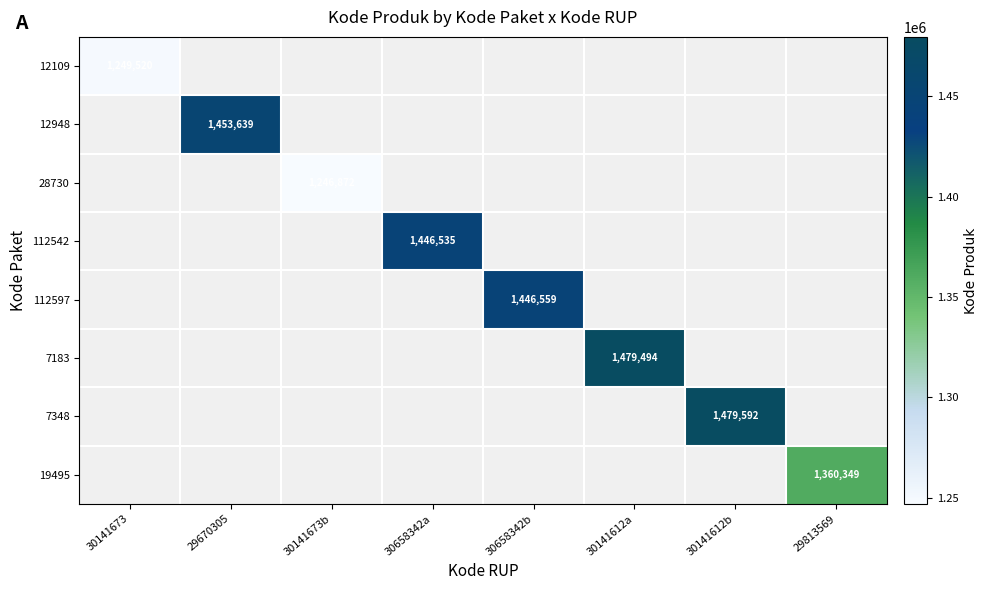

How many positive values does the 28730 series have?

1